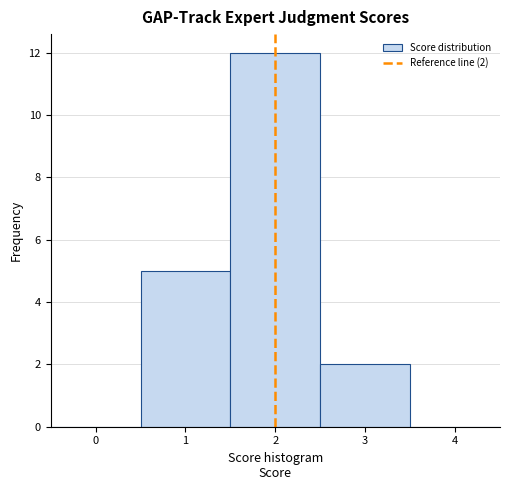

Over which range of the x-axis is the bar tallest?

1.5 to 2.5